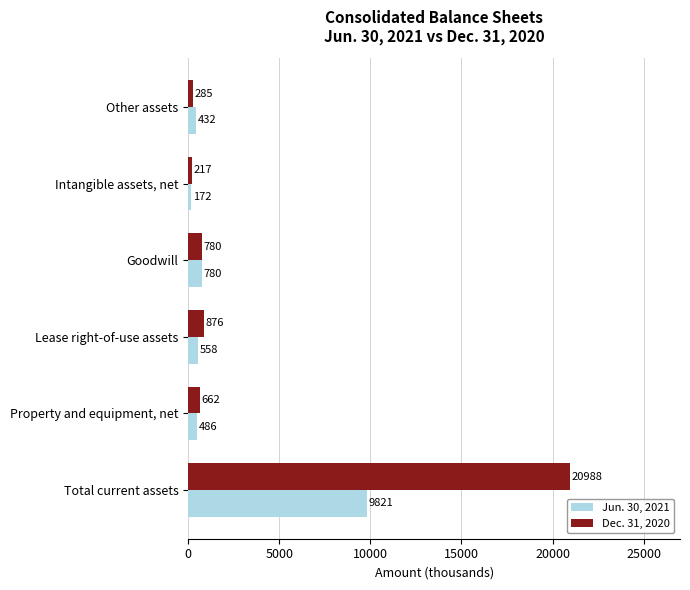

The Jun. 30, 2021 series shows 172 at Intangible assets, net. True or false?

True